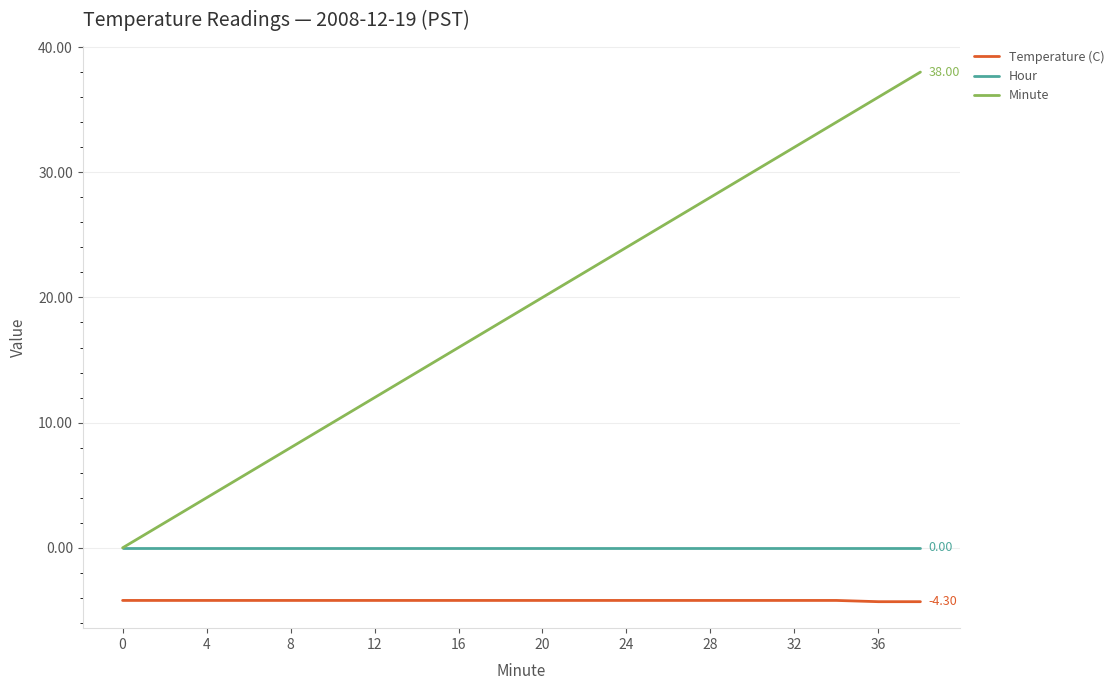

Which series has the widest spread of values?

Minute